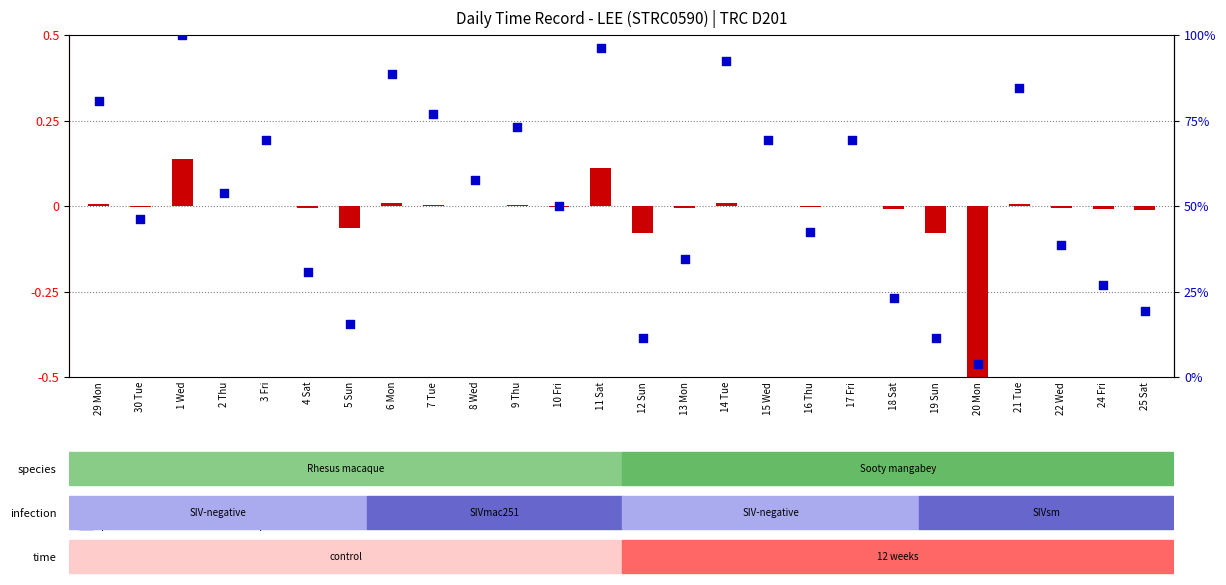

Which series reaches the minimum Y coordinate?

transformed count